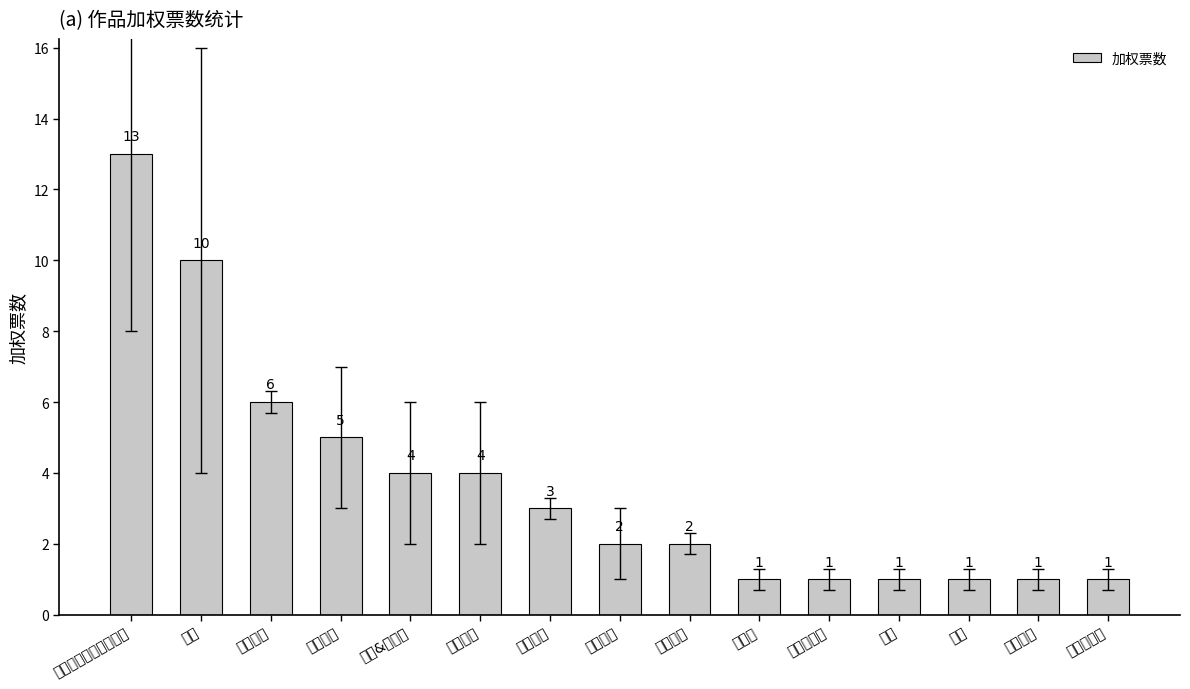

The value at 零号判例 is 1. True or false?

False